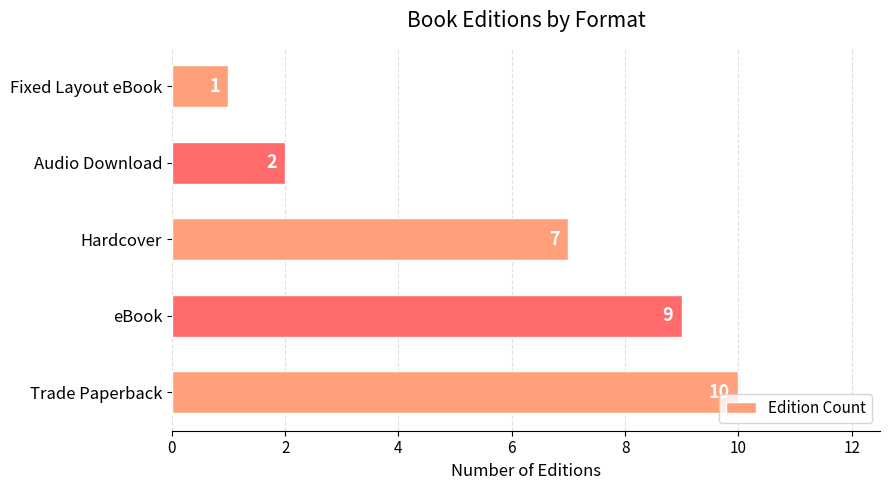

Are the bars horizontal?

Yes